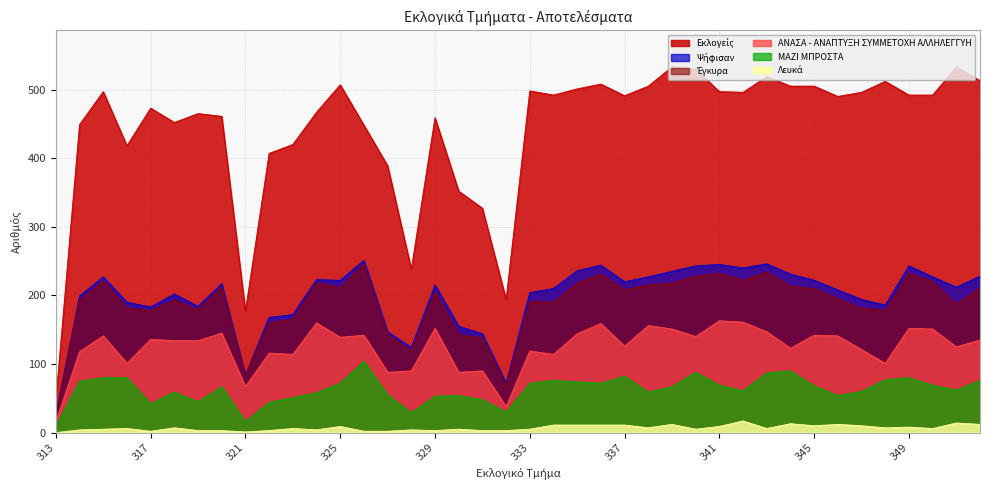

The value of ΜΑΖΙ ΜΠΡΟΣΤΑ at 330 is 54. True or false?

True